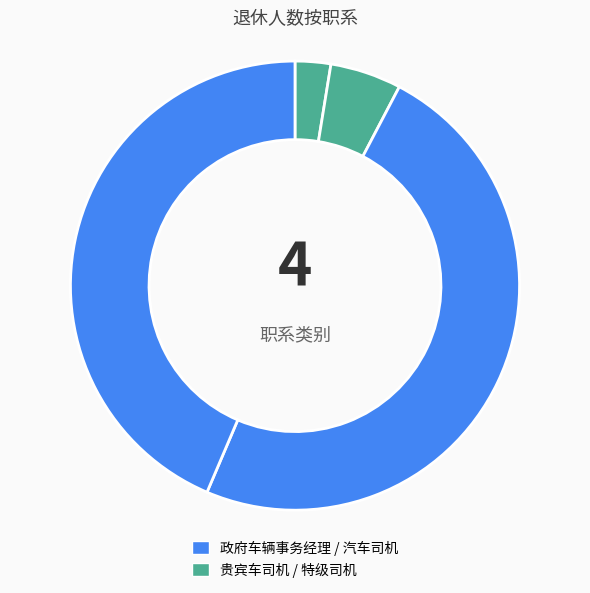

How many segments does this pie chart have?

4